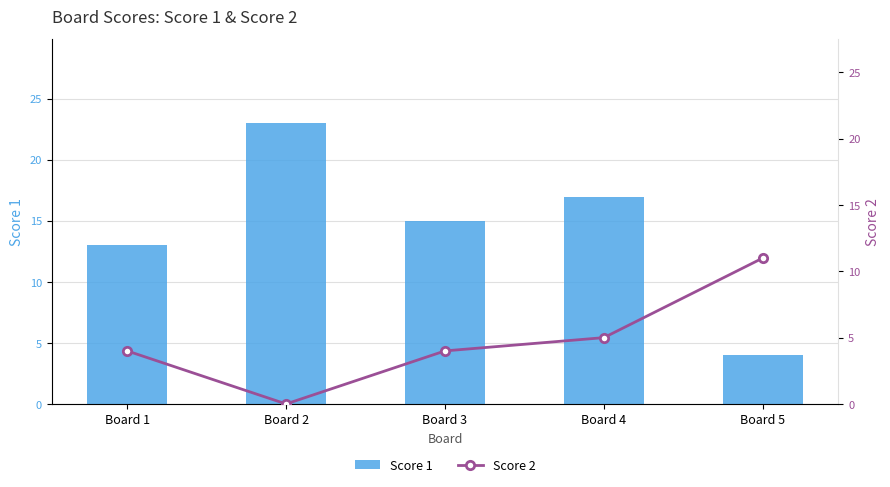

Reading left to right, transcribe all the data shown in this chart.

Score 1: Board 1=13	Board 2=23	Board 3=15	Board 4=17	Board 5=4
Score 2: Board 1=4	Board 2=0	Board 3=4	Board 4=5	Board 5=11